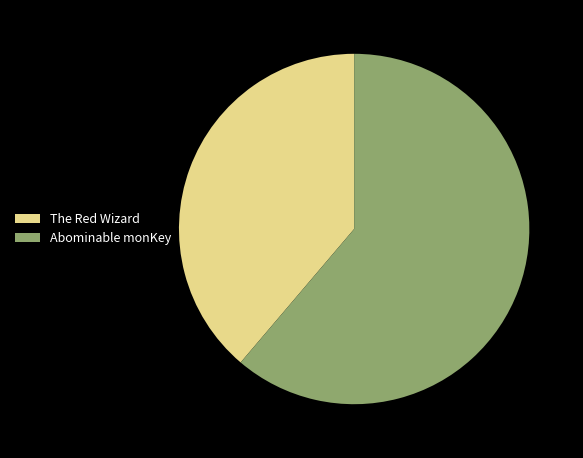

Combined, do Abominable monKey and The Red Wizard account for over 50%?

Yes